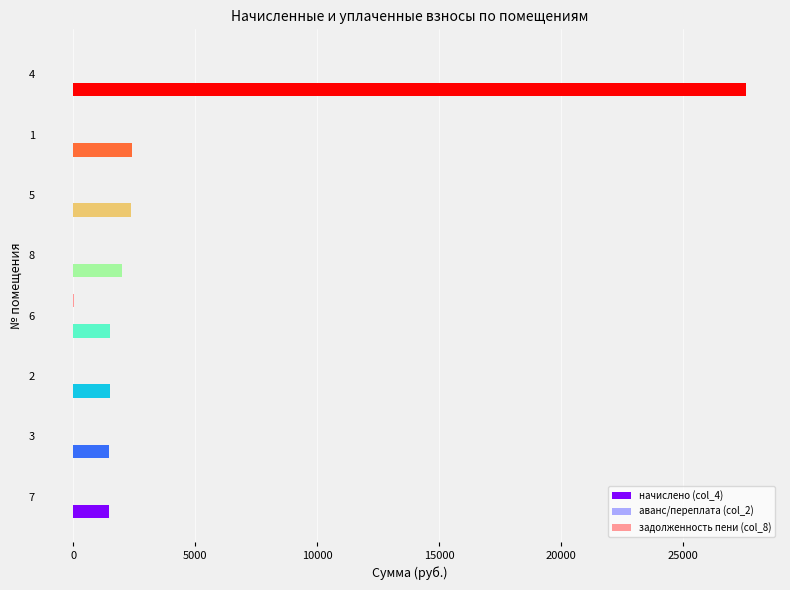

What is the sum of the начислено (col_4) values at 5 and 3?

3831.0